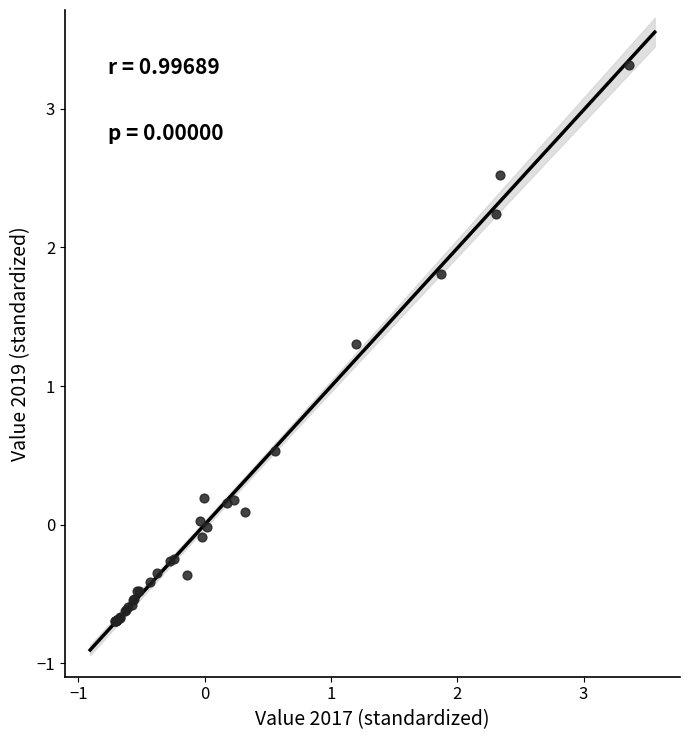

What Y value in the scatter plot is closest to 1?

1.3